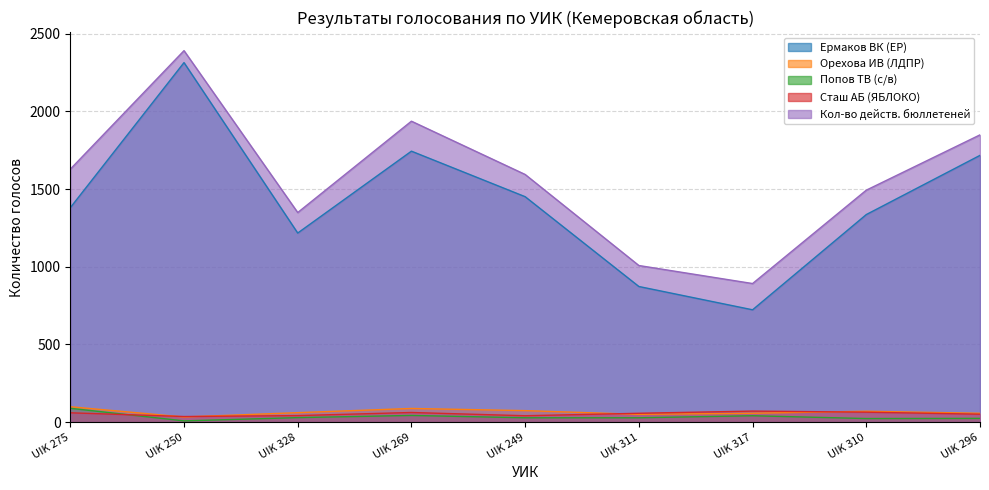

Is the value of Кол-во действ. бюллетеней at UIK 311 greater than the value of Ермаков ВК (ЕР) at UIK 328?

No